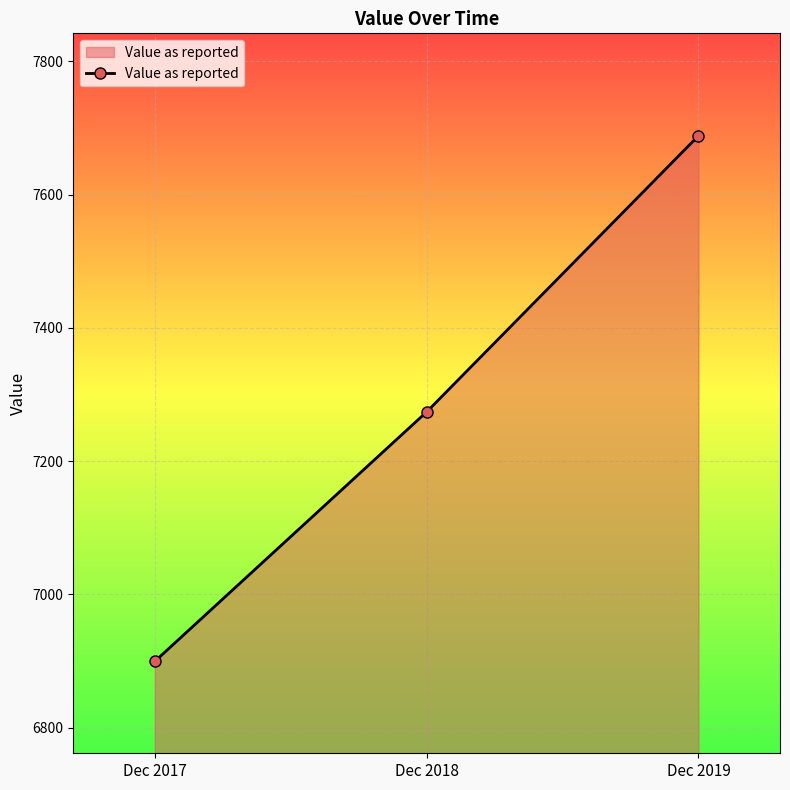

True or false: the data shows 11782.5 at Dec 2019.

False